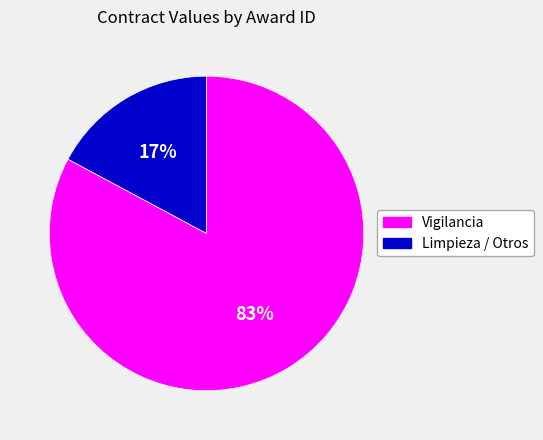

Is there a majority slice in this chart?

Yes